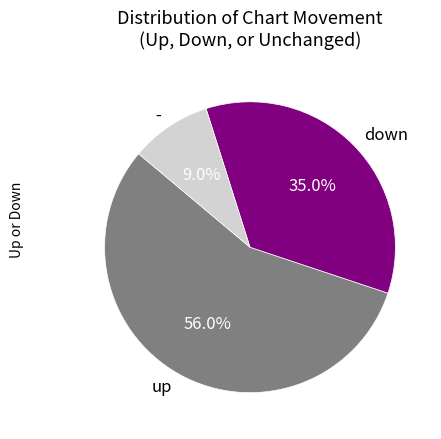

Count the number of slices in the pie.

3